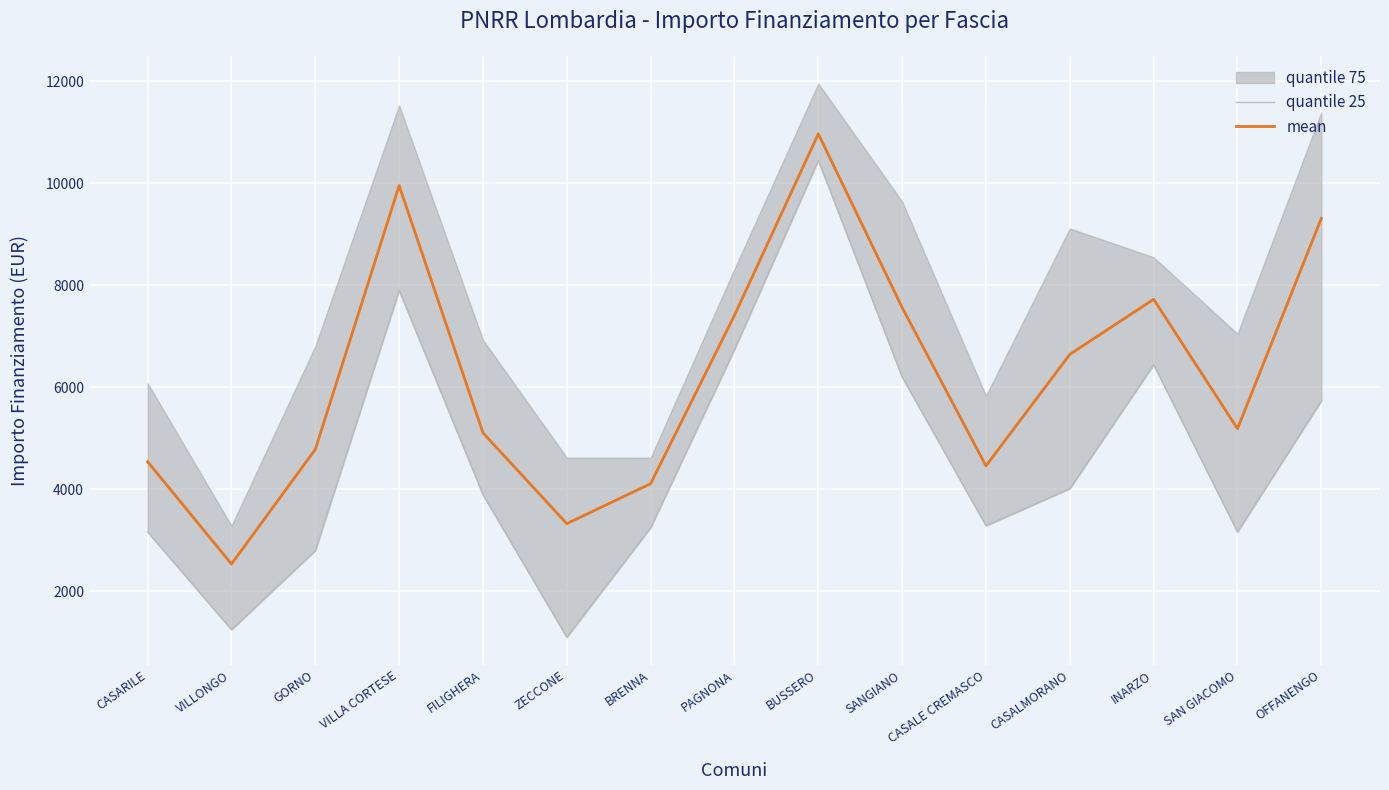

Which has a higher value, SAN GIACOMO or ZECCONE?

SAN GIACOMO